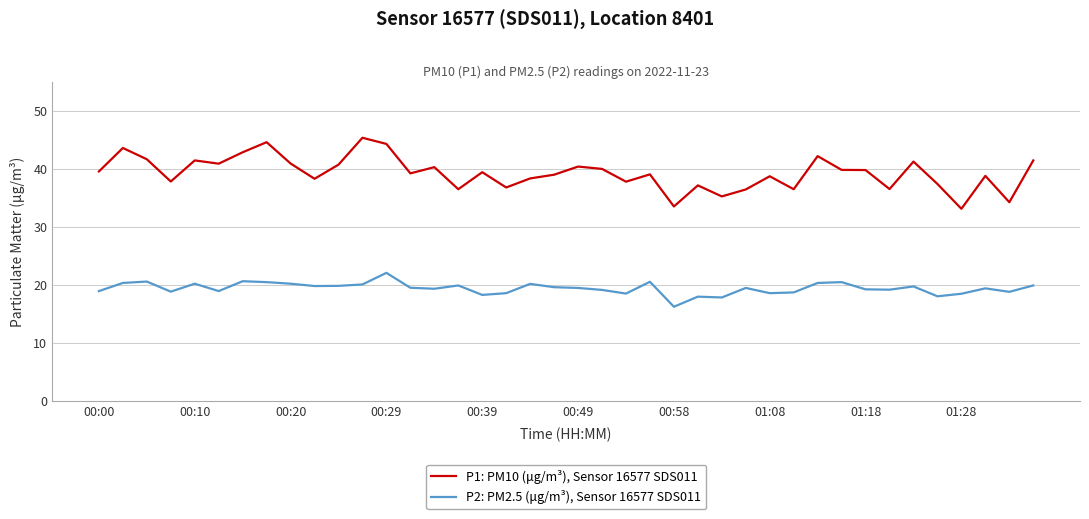

True or false: P2: PM2.5 (μg/m³), Sensor 16577 SDS011 and P1: PM10 (μg/m³), Sensor 16577 SDS011 intersect in this chart.

False